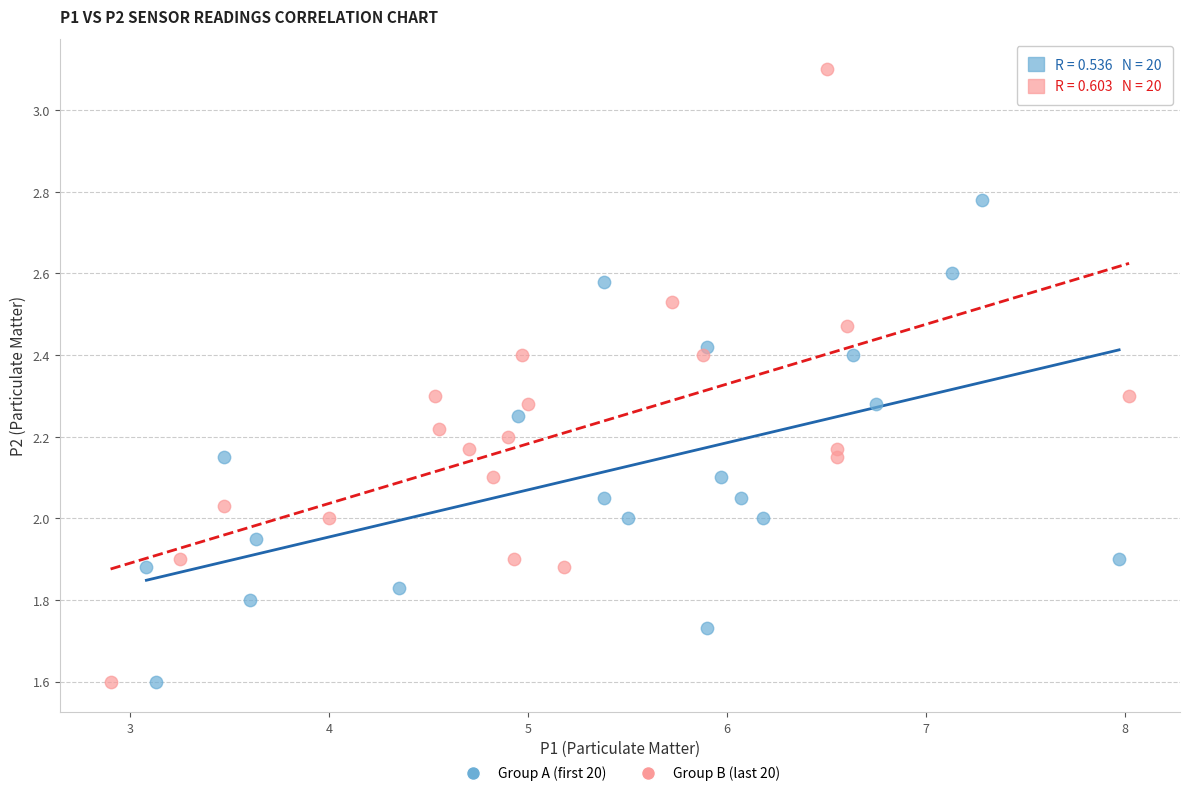

Which series contains the highest Y value?

Group B (last 20)